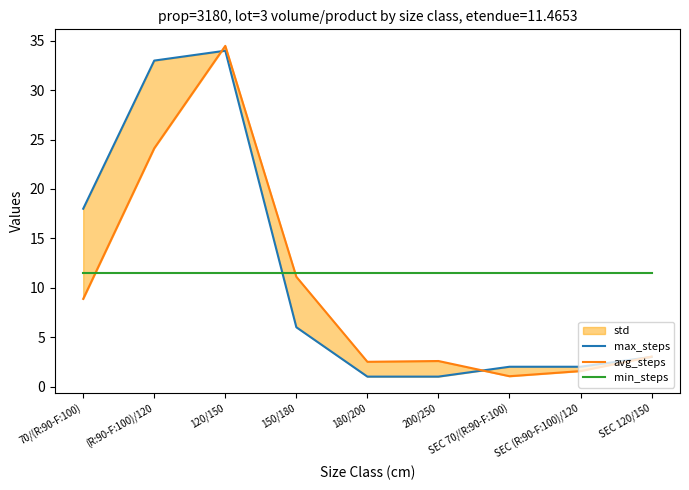

What is the spread (max minus min) of values at 120/150?

23.0